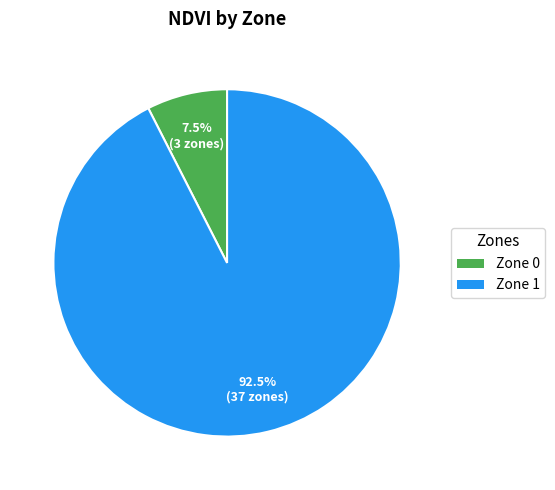

To the nearest percent, what is the combined percentage of Zone 0 and Zone 1?

100%